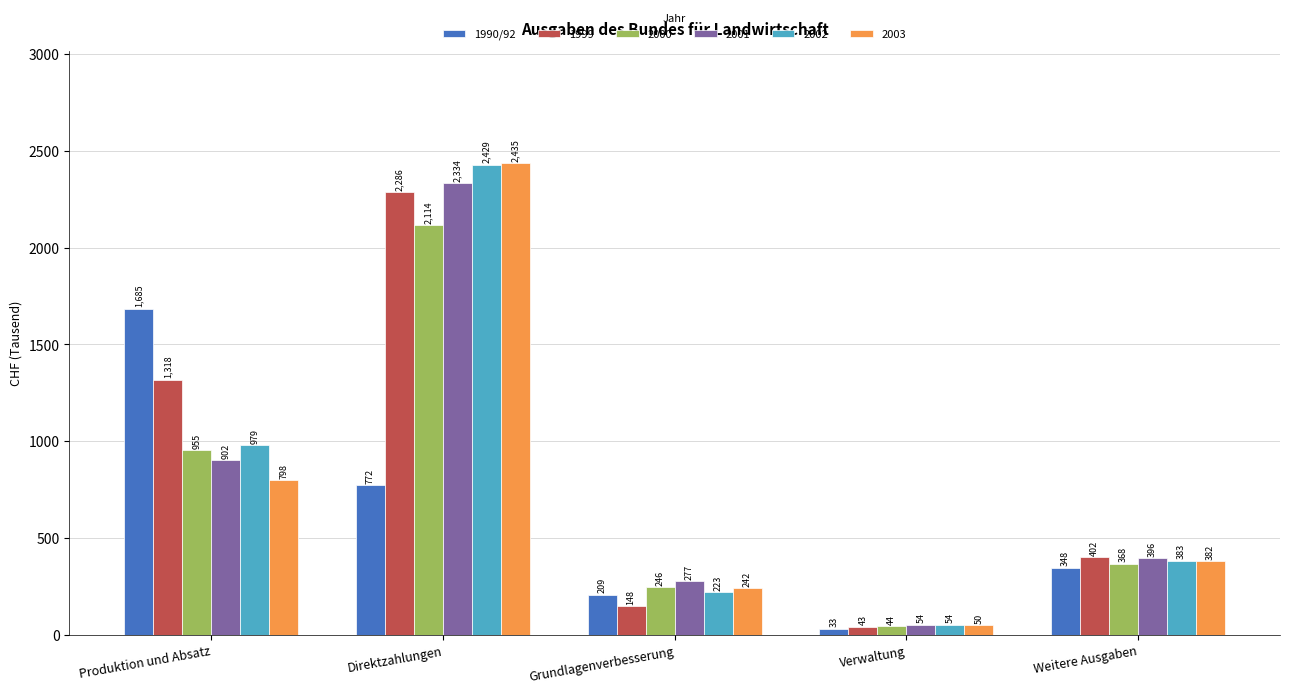

At Direktzahlungen, list the series in order from smallest to largest.

1990/92, 2000, 1999, 2001, 2002, 2003